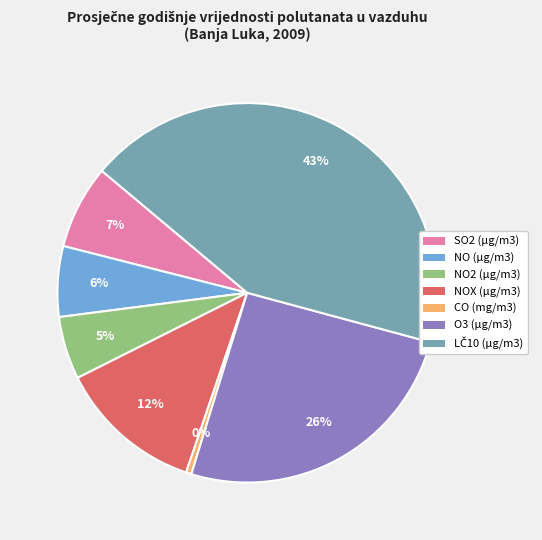

The O3 (µg/m3) slice represents 26% of the pie. True or false?

True